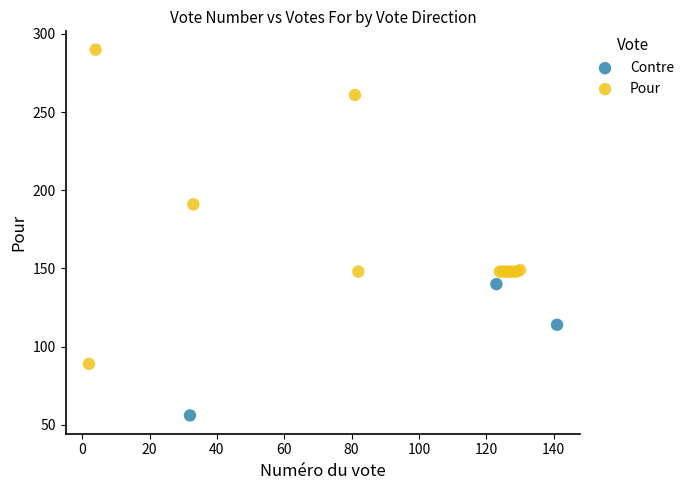

Which series reaches the maximum Y coordinate?

Pour